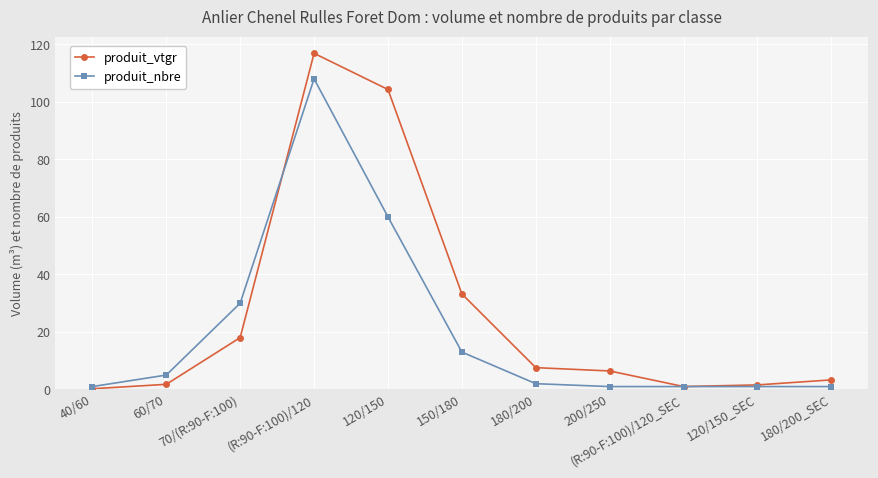

At which label is produit_vtgr closest to 58?

150/180